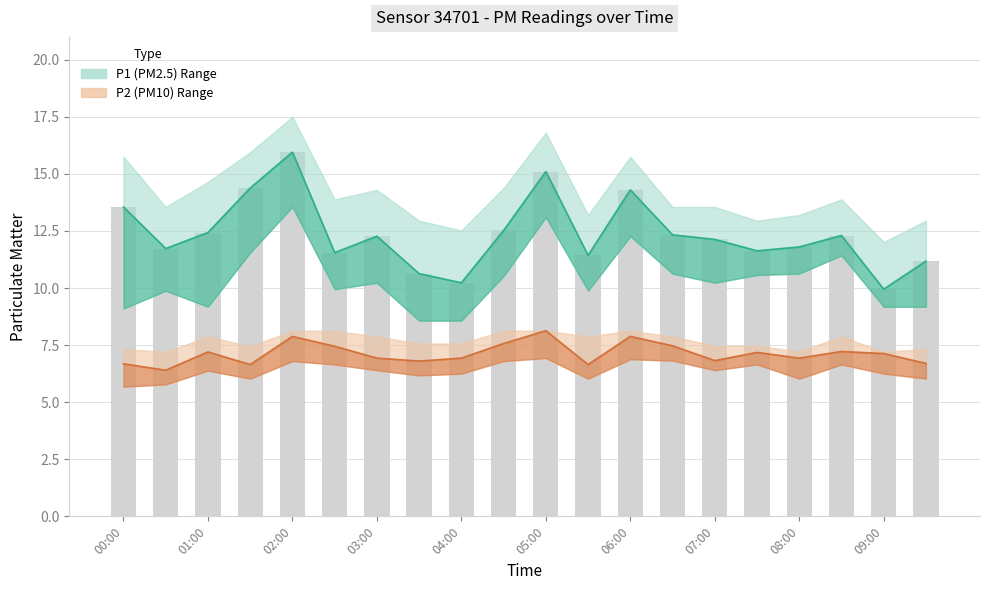

What is the label of the 3rd bar from the left?

01:00